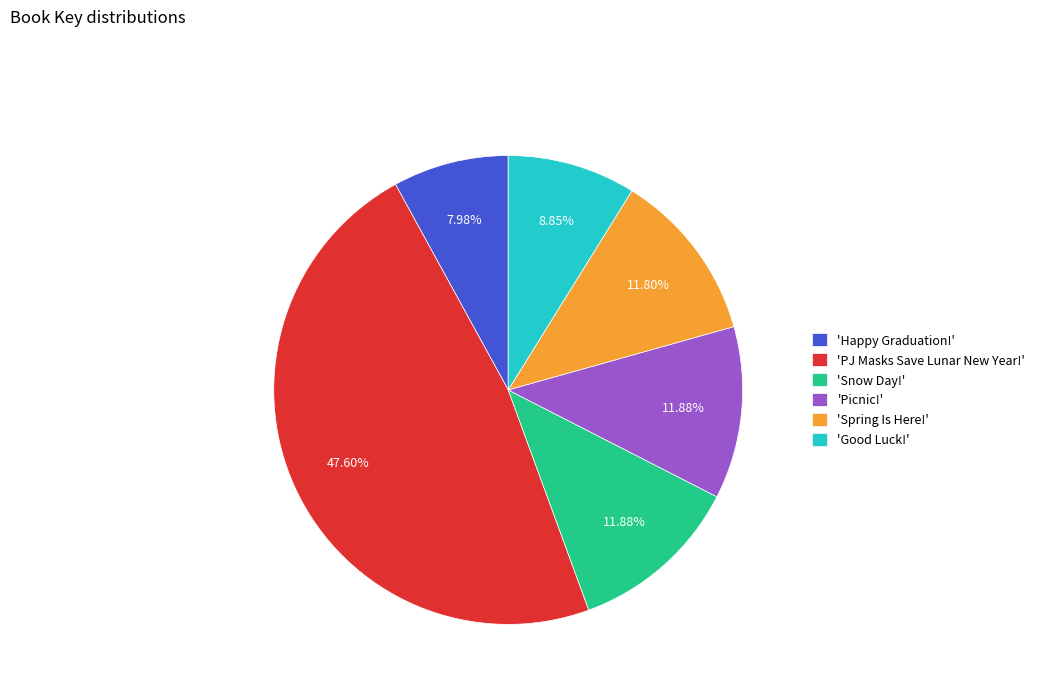

Is the sum of 'Snow Day!' and 'Good Luck!' greater than half?

No